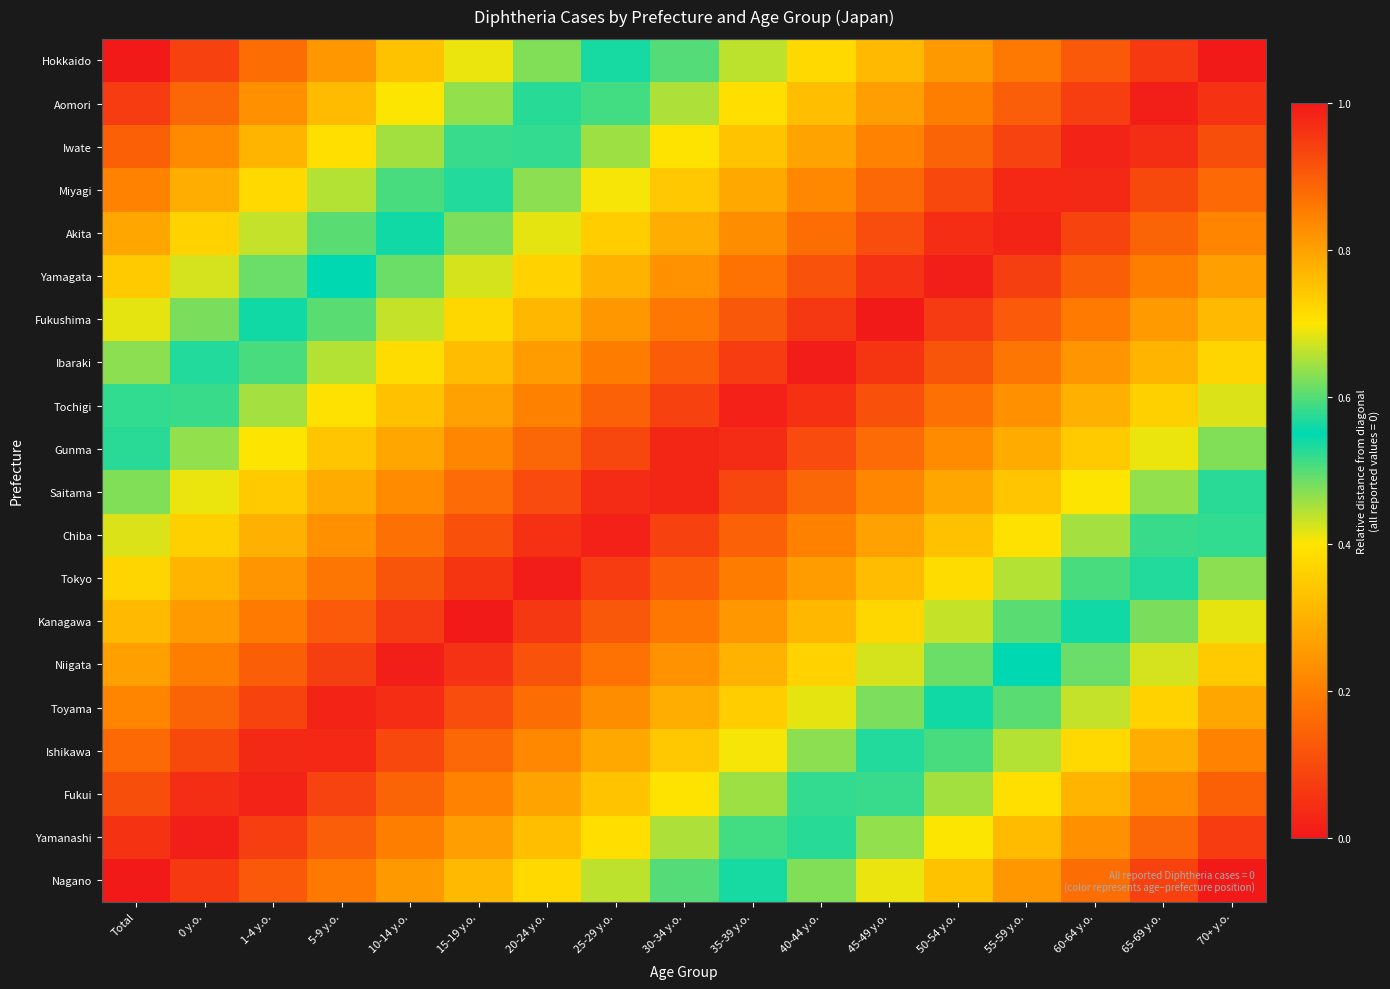

At how many categories does at least one series exceed 0?

17